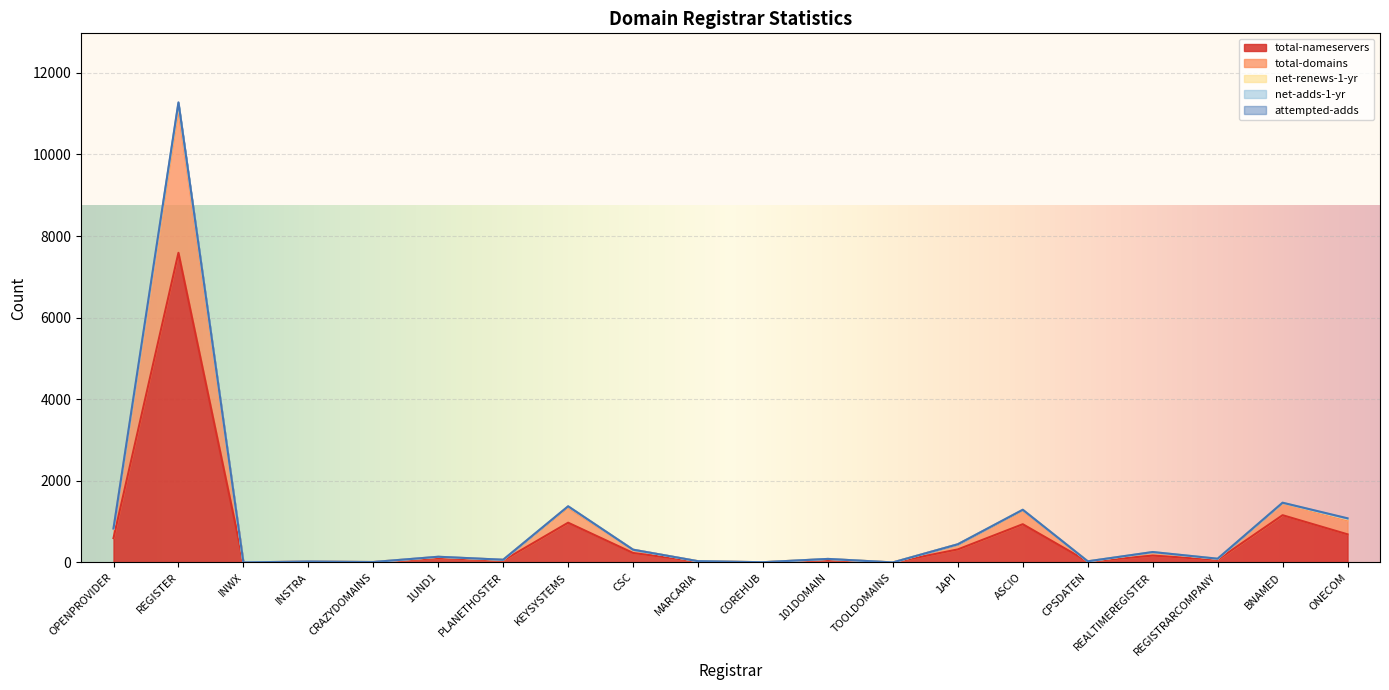

What is the sum of the total-nameservers values at KEYSYSTEMS and 1API?

1293